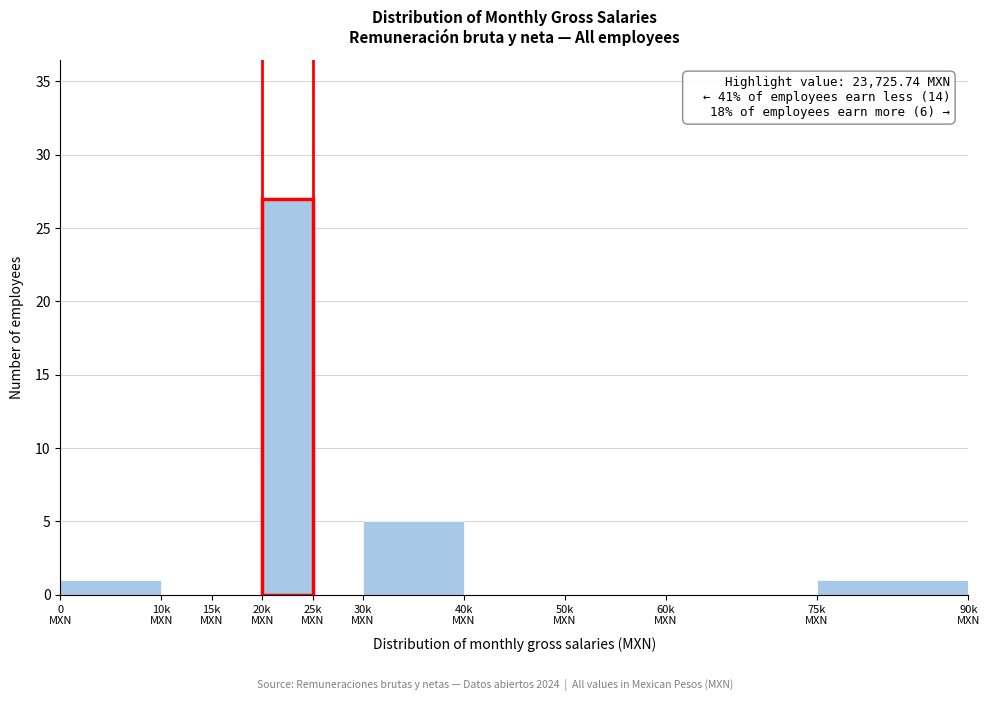

What is the greatest value displayed?

27